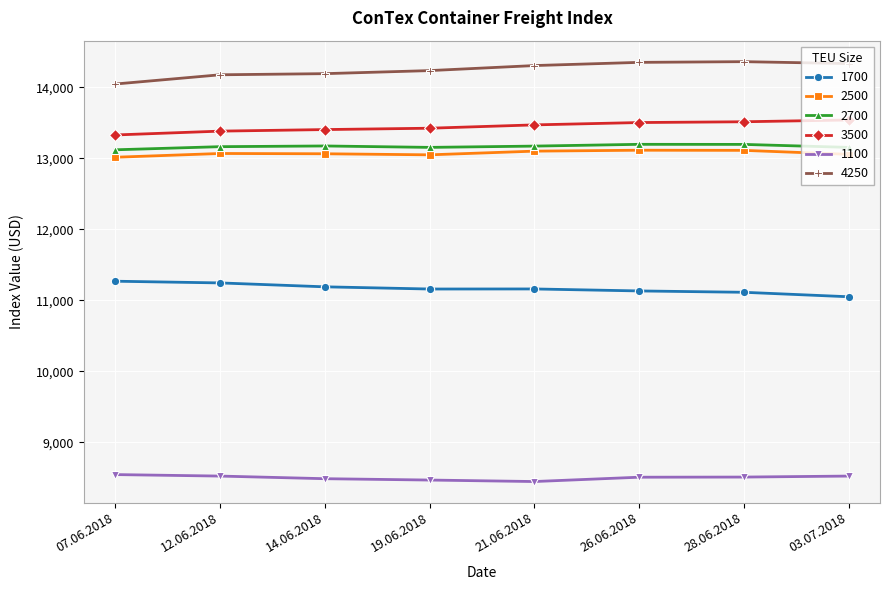

What is the maximum value shown in the chart?

14363